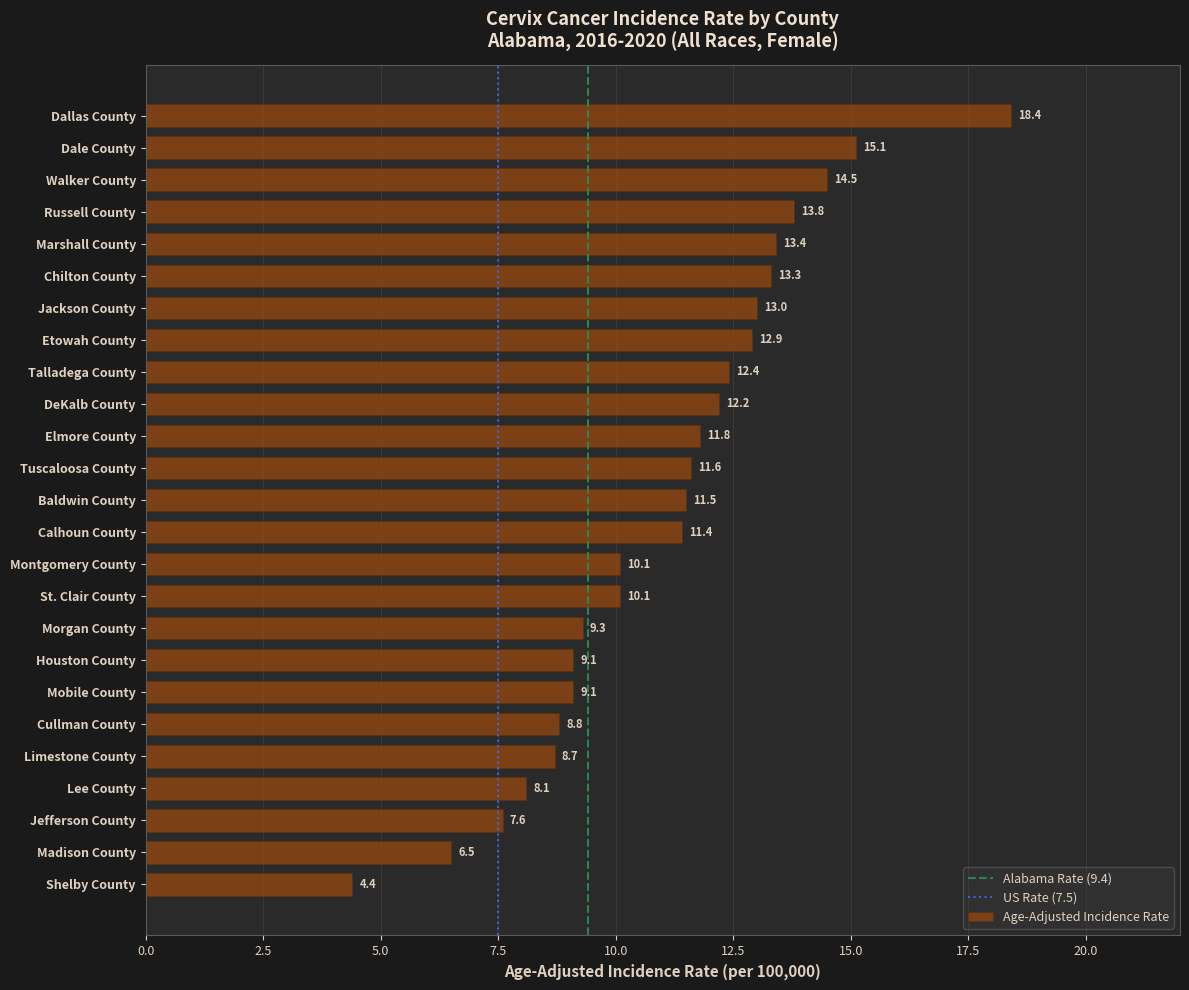

What is the change in value from Talladega County to Limestone County?

-3.7